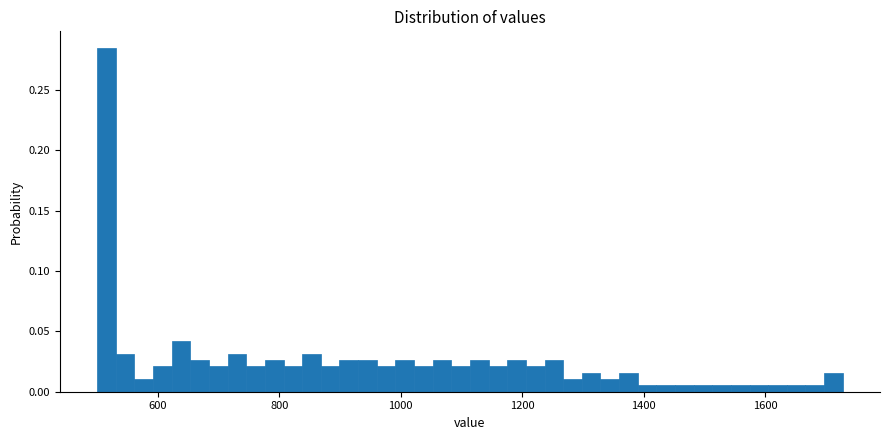

Read against the x-axis, roughly where is the centre of the tallest bar?

520